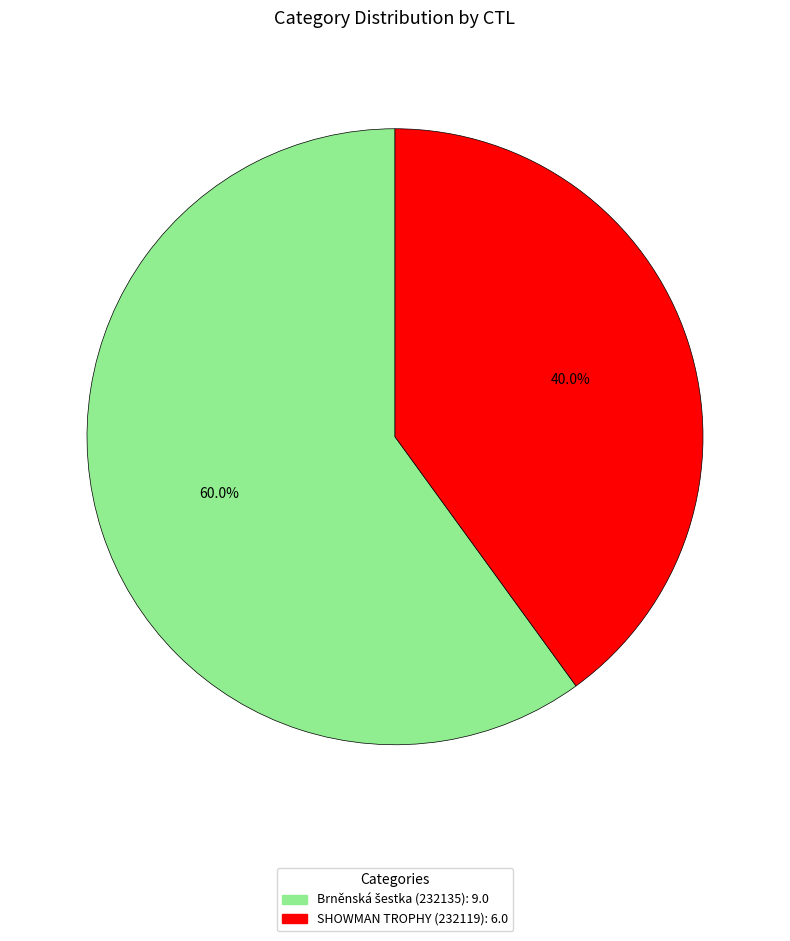

Is there a majority slice in this chart?

Yes